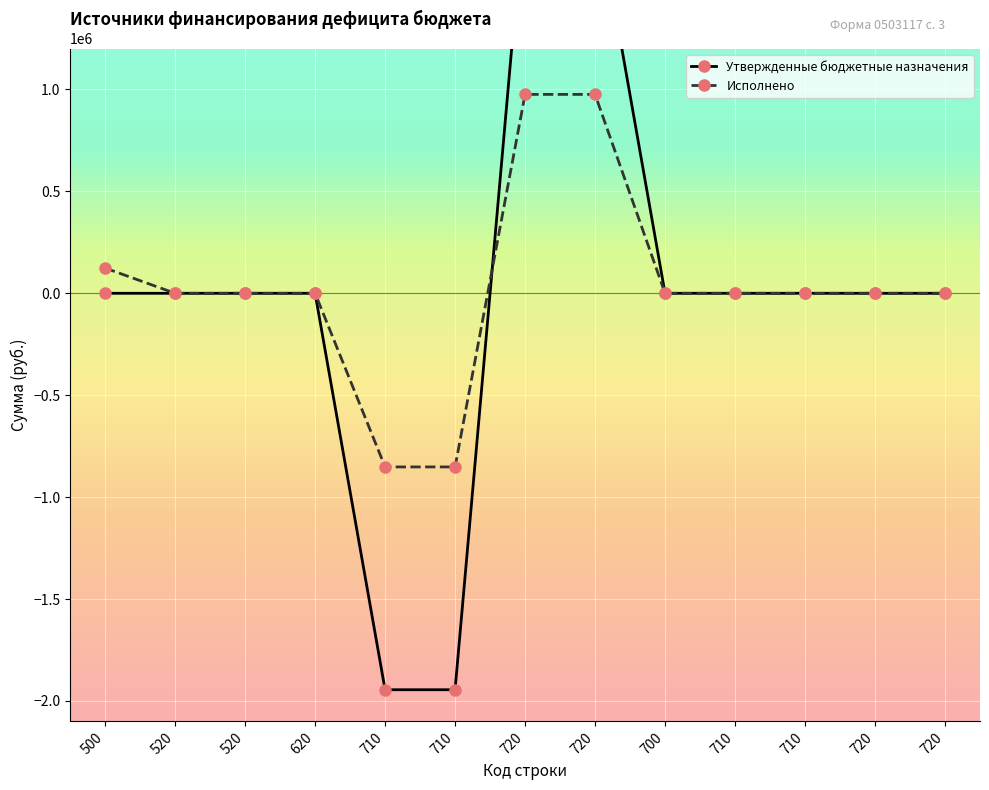

Which series changed the most between 520 and 710?

Утвержденные бюджетные назначения